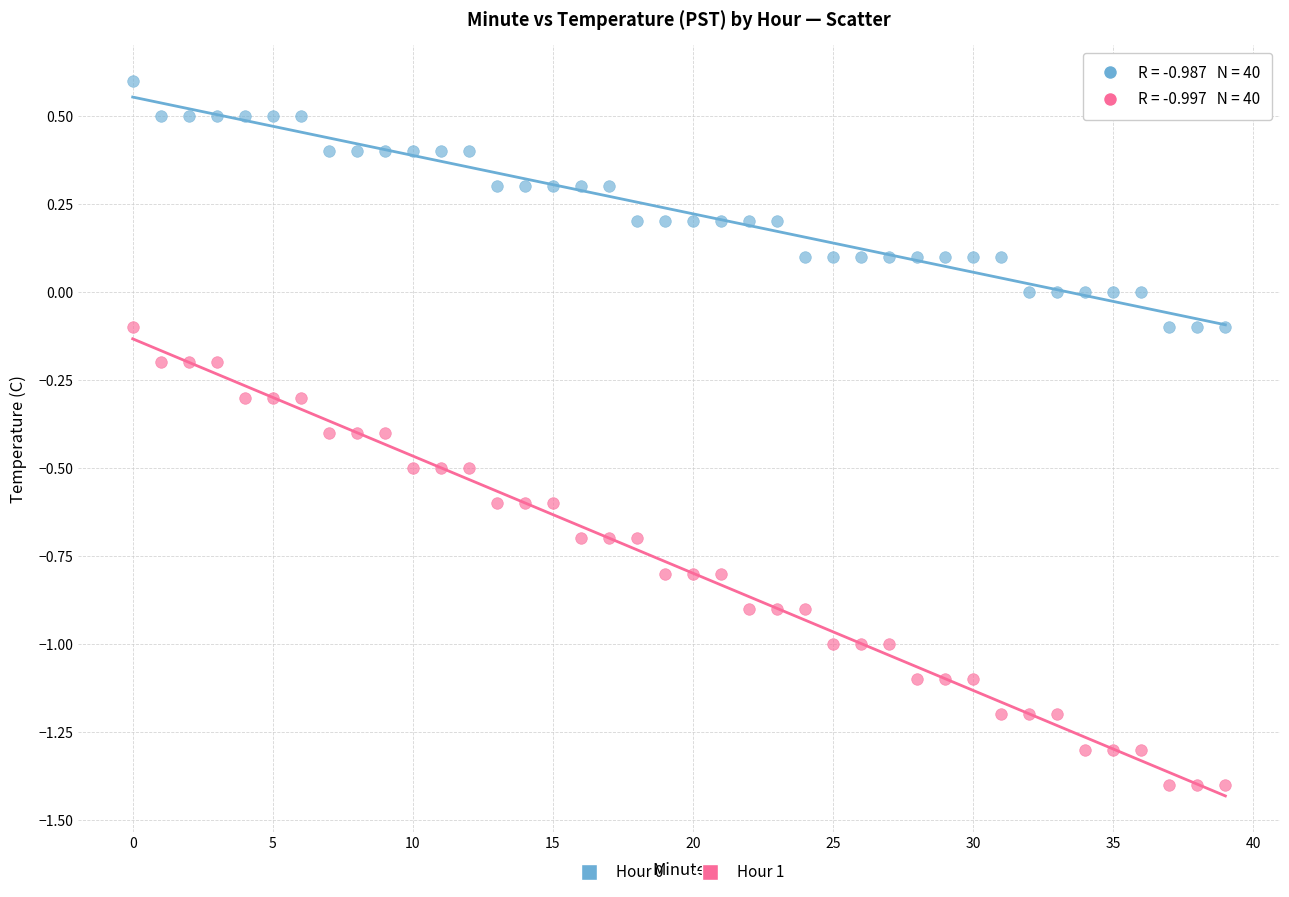

Which series has the widest spread of Y values?

Hour 1